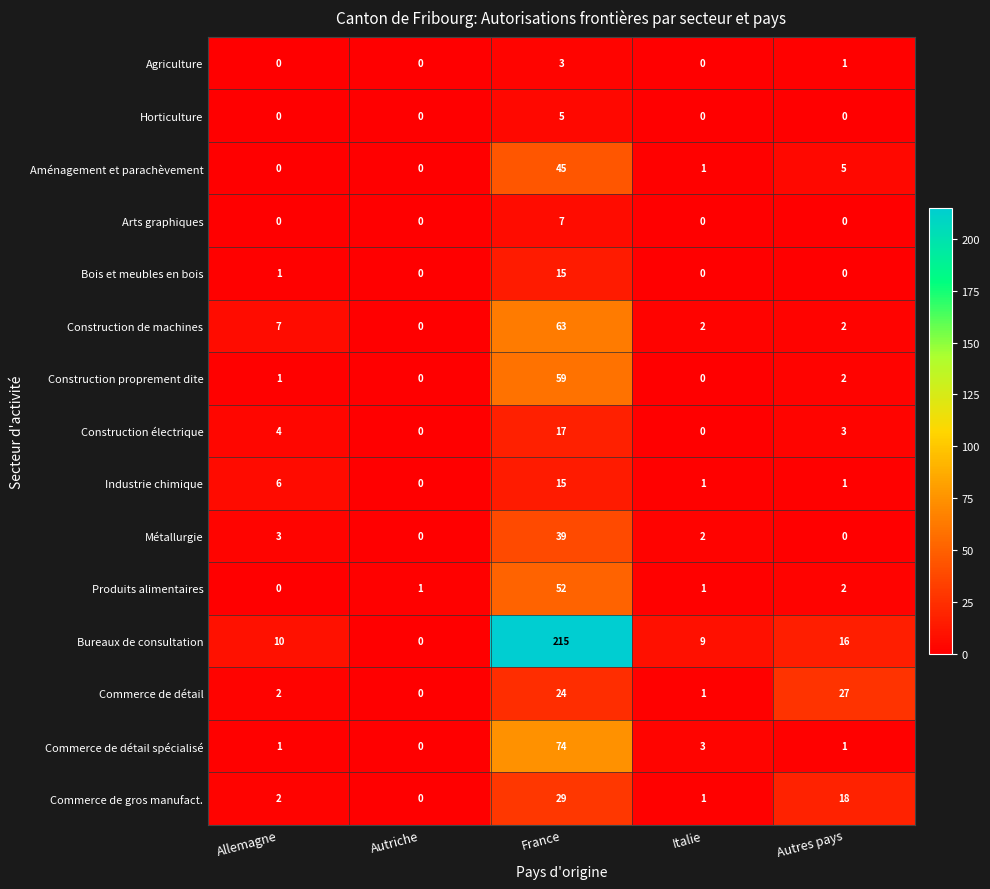

What is the maximum value shown in the chart?

215